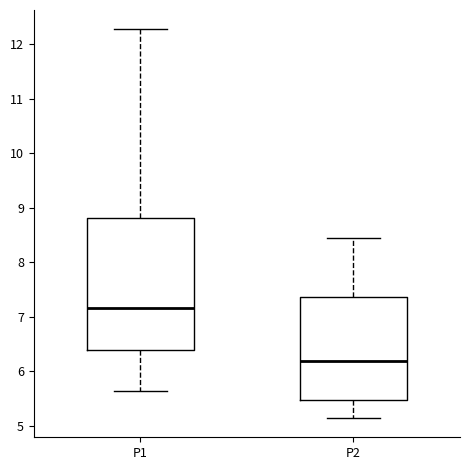

Reading left to right, read every box against the y-axis: the position of its median line, the range the box covers, and the ends of its whiskers. The values are not printed on the chart, so give them approximately, as read against the axis.

P1: median 7.2, box 6.4 to 8.8, whiskers 5.7 to 12.3
P2: median 6.2, box 5.5 to 7.4, whiskers 5.2 to 8.5